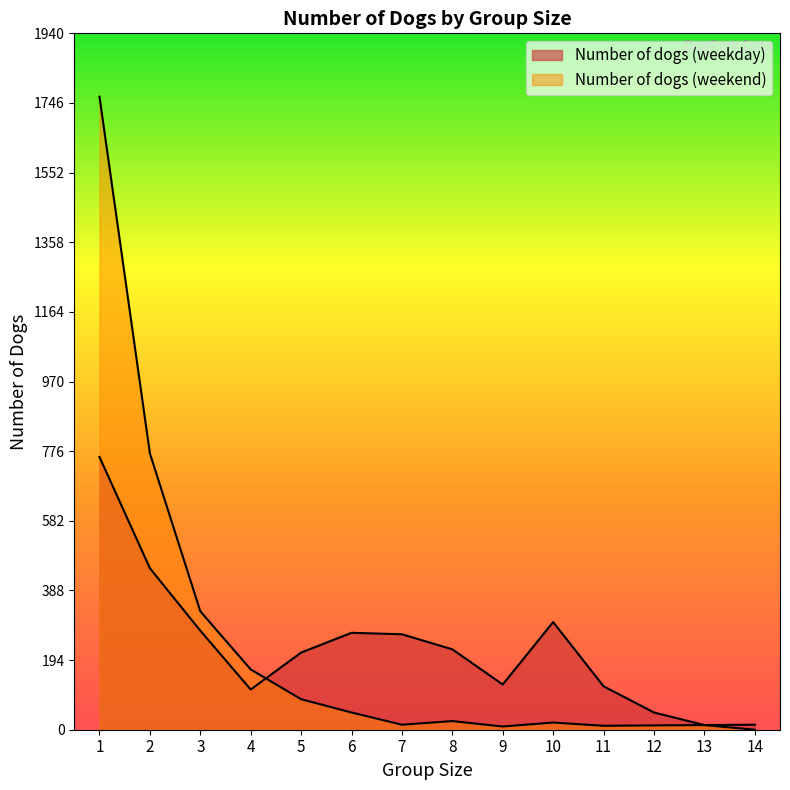

In Number of dogs (weekday), how many points are higher than both neighbors (excluding endpoints)?

2